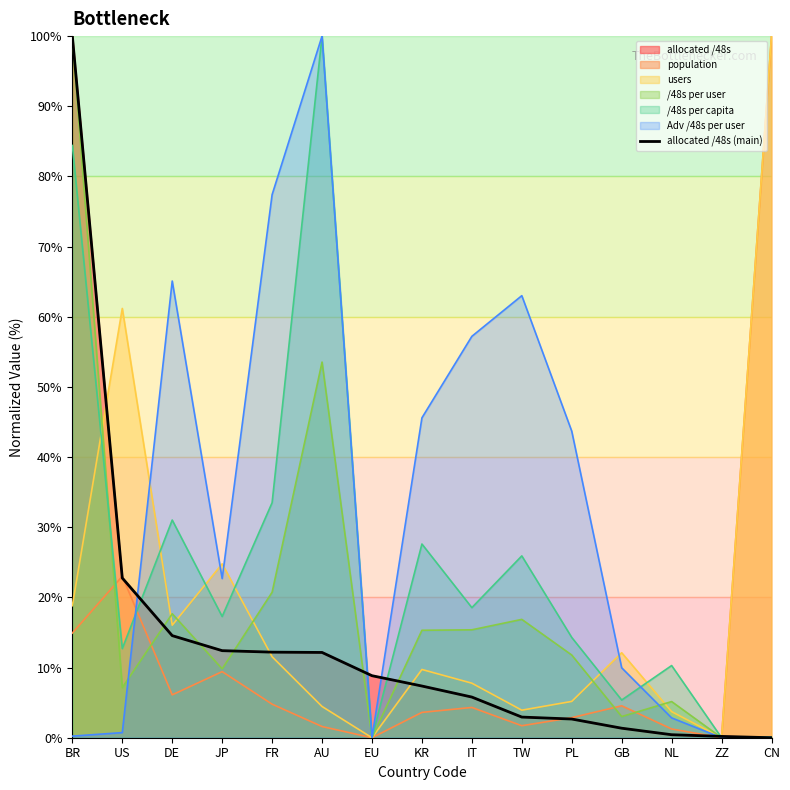

What is the average value?

13.6